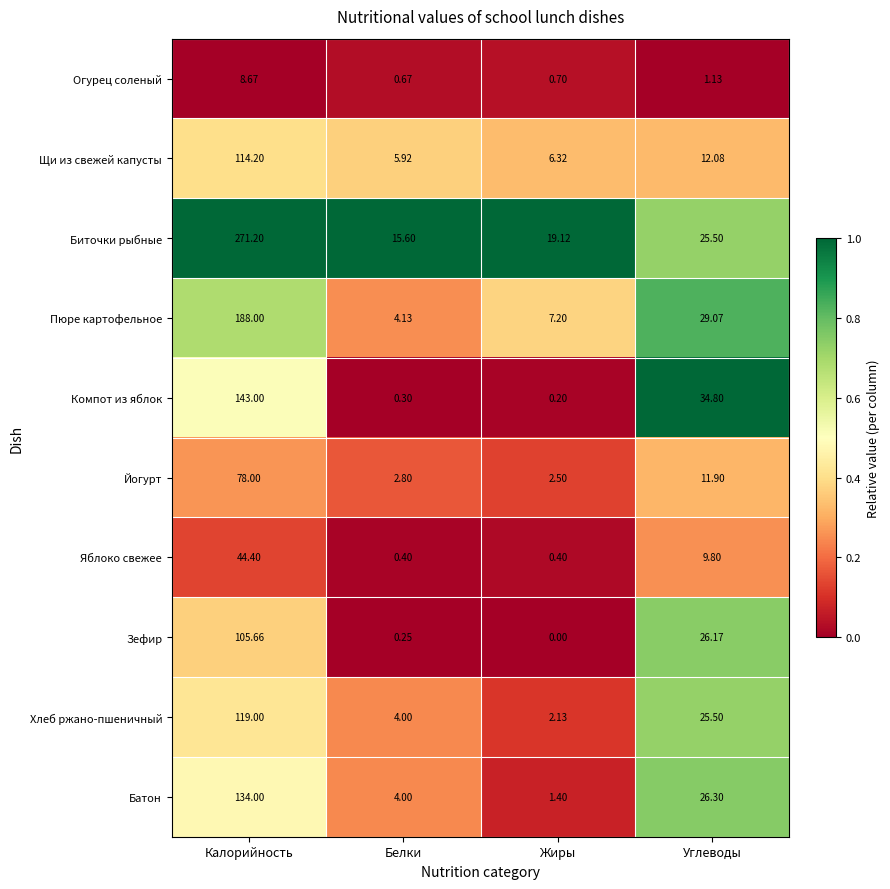

Rank the series at Калорийность from highest to lowest value.

Биточки рыбные, Пюре картофельное, Компот из яблок, Батон, Хлеб ржано-пшеничный, Щи из свежей капусты, Зефир, Йогурт, Яблоко свежее, Огурец соленый